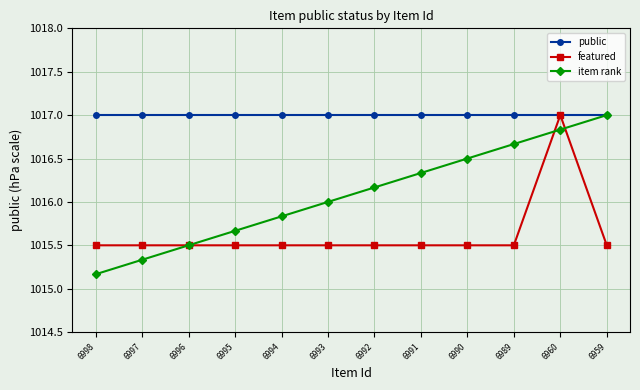

What is the spread (max minus min) of values at 6989?

1.5